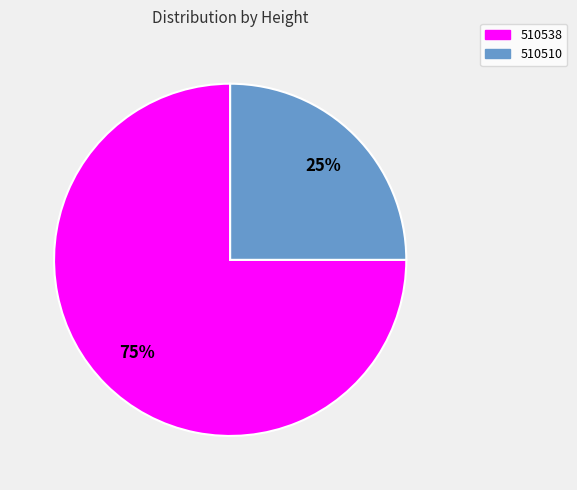

Count the number of slices in the pie.

2